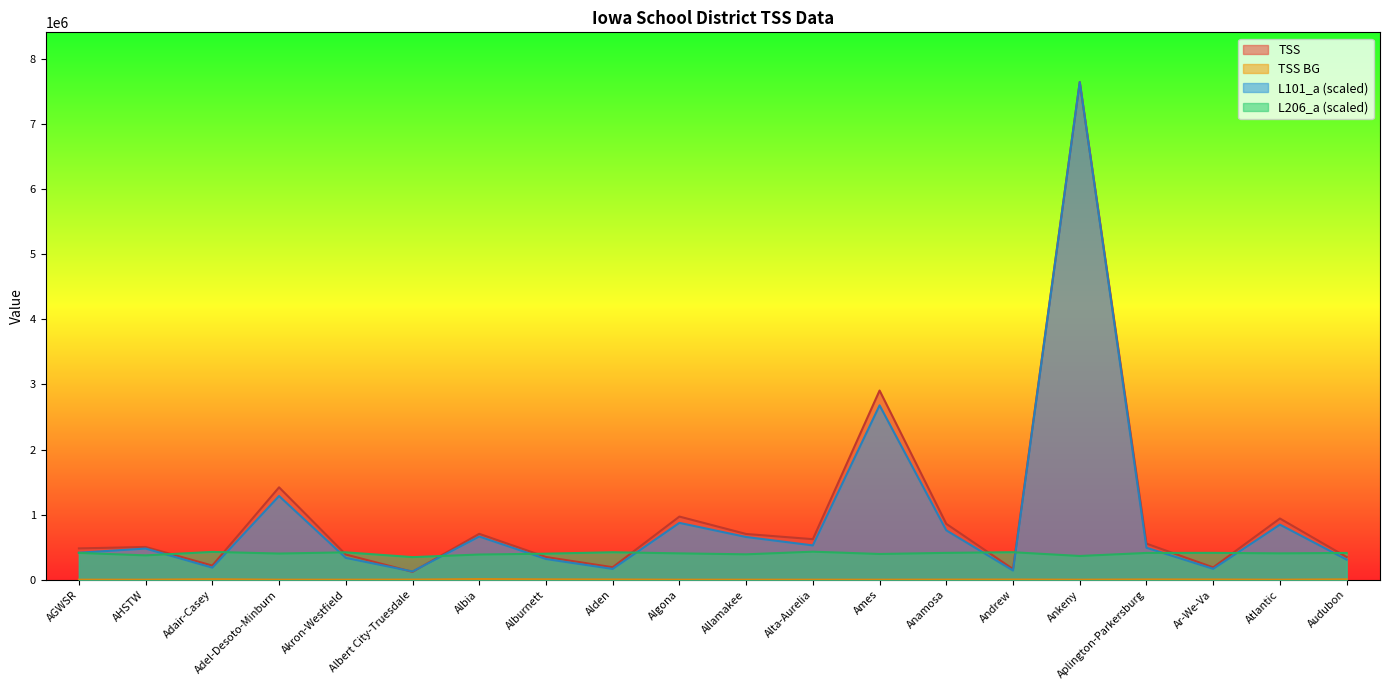

Reading left to right, what are all the values shown in this chart?

TSS: 480578.0	502579.0	216643.0	1419094.0	386647.0	120382.0	704485.0	348548.0	191177.0	969580.0	702243.0	622367.0	2906207.0	857678.0	162888.0	7645162.0	553960.0	188719.0	939932.0	347856.0
TSS BG: 0.0	0.0	6917.0	0.0	0.0	1416.0	9371.0	5109.0	3002.0	0.0	0.0	0.0	0.0	1286.0	2284.0	0.0	3683.0	2881.0	0.0	5390.0
TSS Total: 414132.6	478207.3	184803.0	1285657.1	334974.3	126460.1	663312.0	317658.5	165134.1	872670.9	656071.9	526595.1	2678588.1	757855.3	140578.2	7645162.0	490636.1	166642.5	845822.3	308065.4
L206_a: 411749.4	373383.0	426736.3	401800.3	420172.0	346522.3	386614.2	399417.1	421426.9	404442.9	389636.9	430223.6	394952.4	411966.6	421788.9	364019.1	411001.2	412244.1	404521.3	411037.4